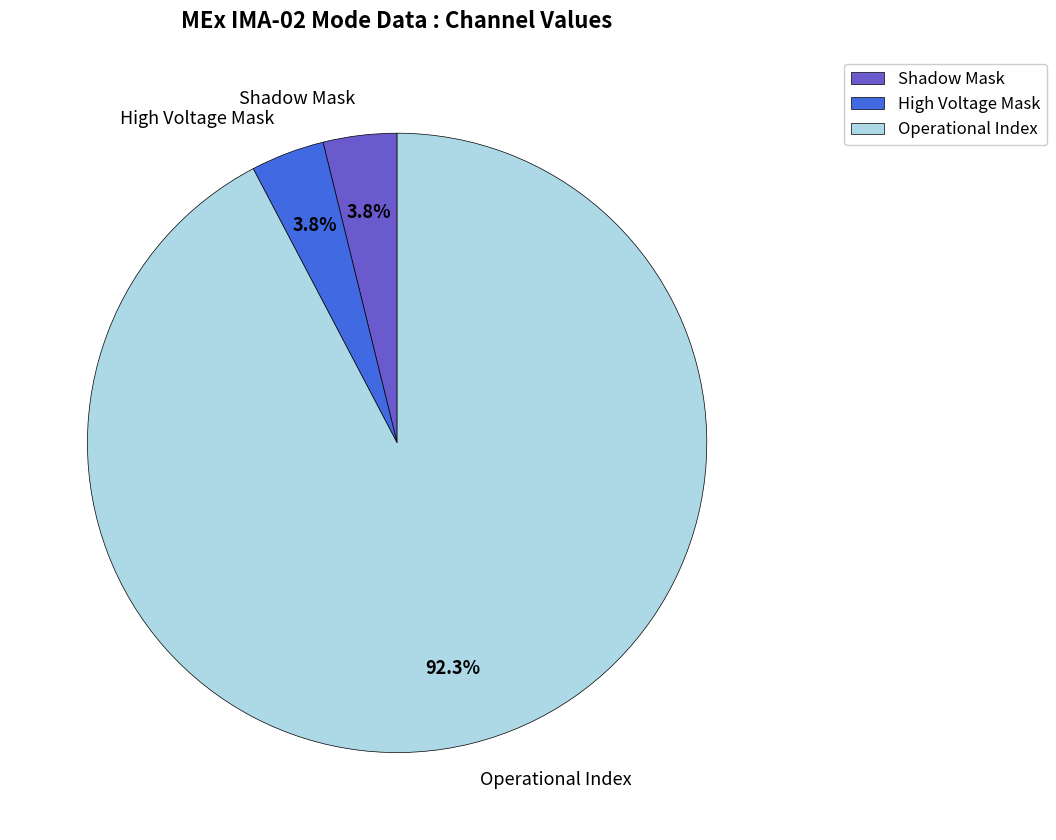

Which category has the biggest portion of the pie?

Operational Index